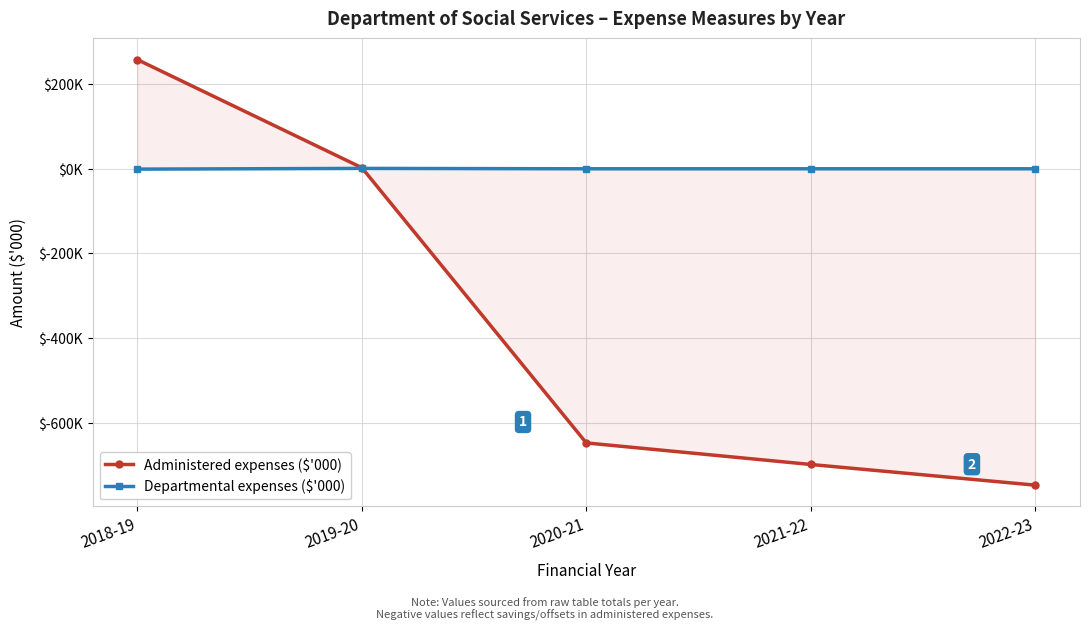

How many categories are shown in the chart?

5